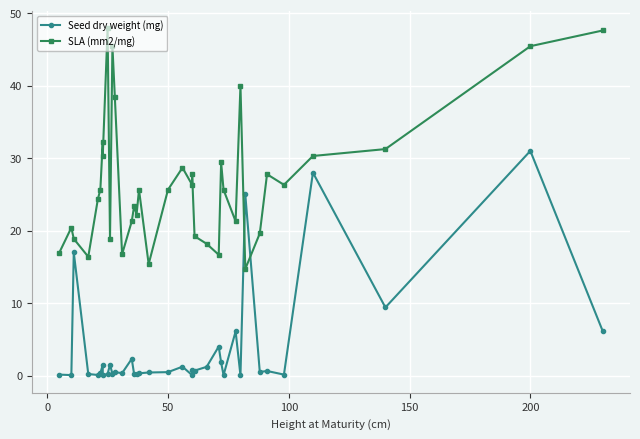

Count the number of data series in this chart.

2